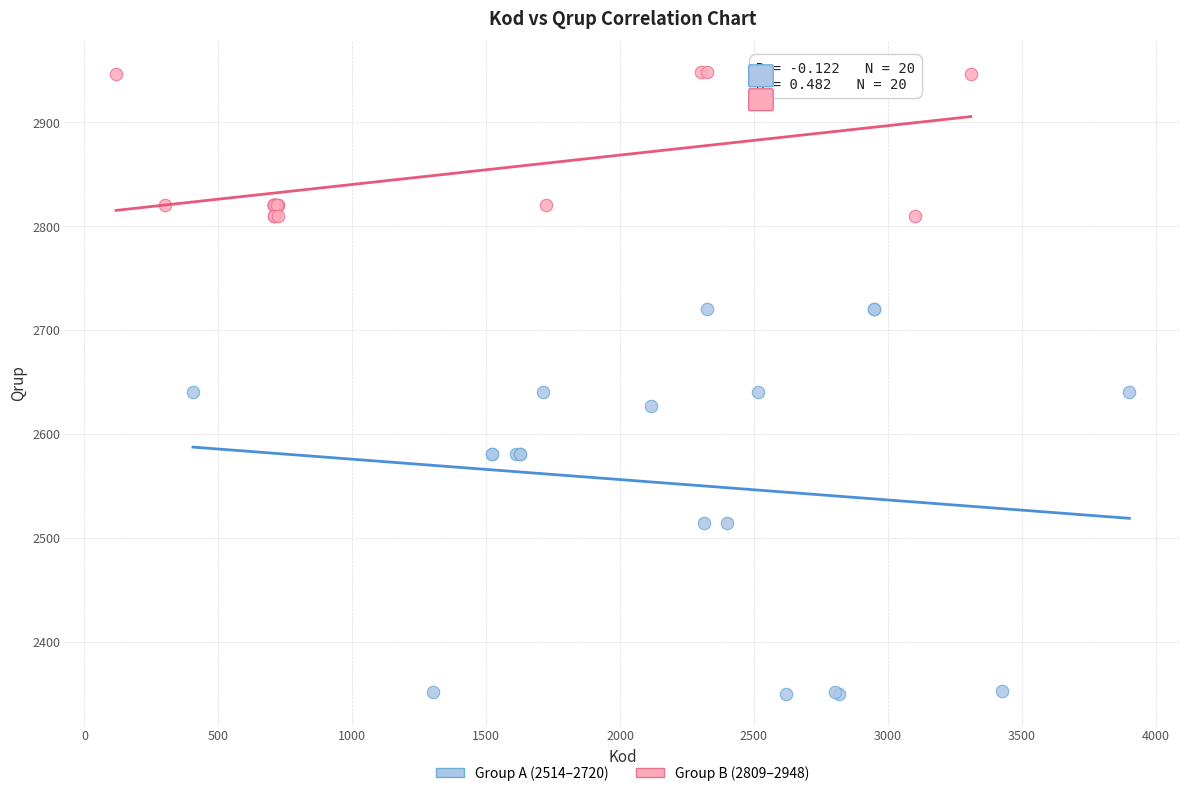

Which series contains the highest Y value?

Group B (2809–2948)